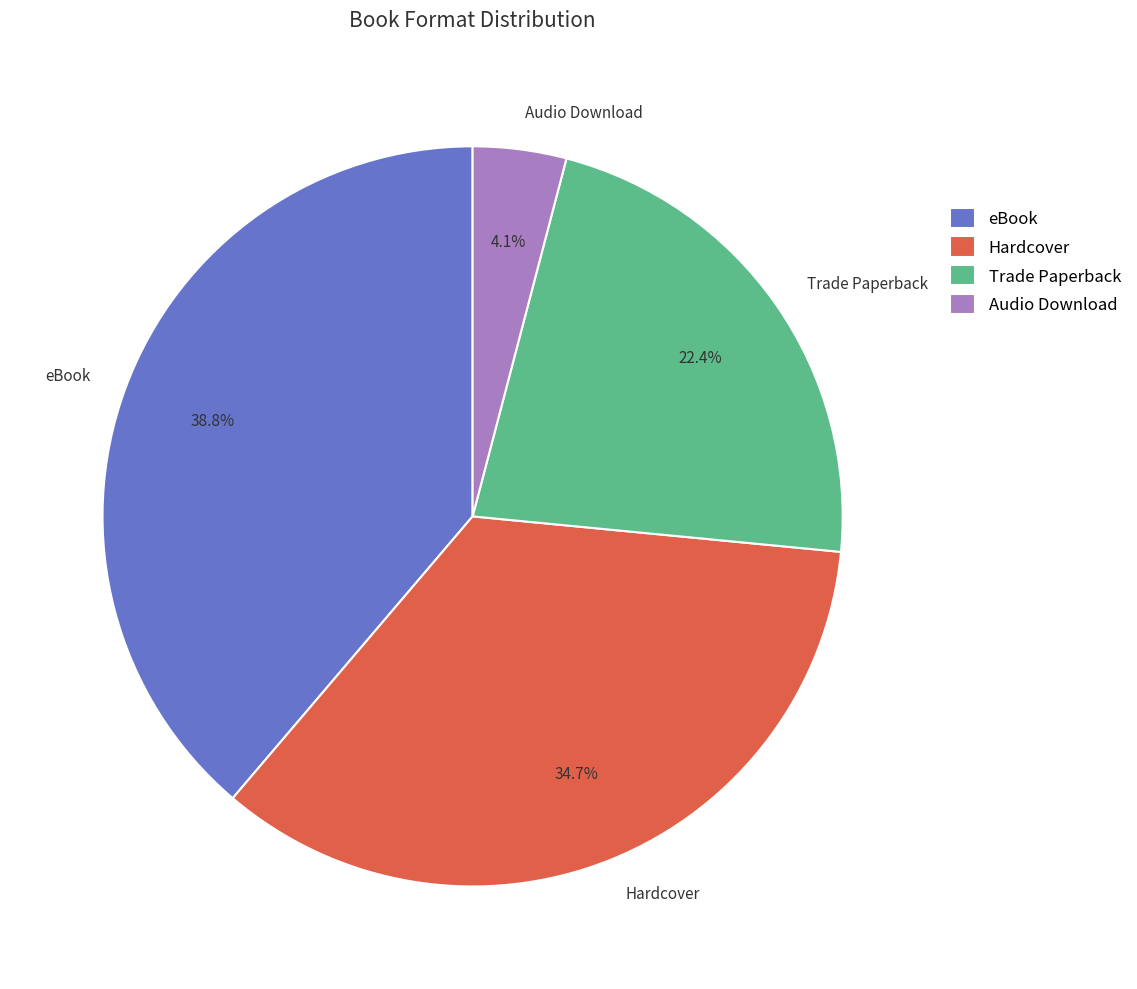

True or false: Hardcover accounts for 35% of the total.

True